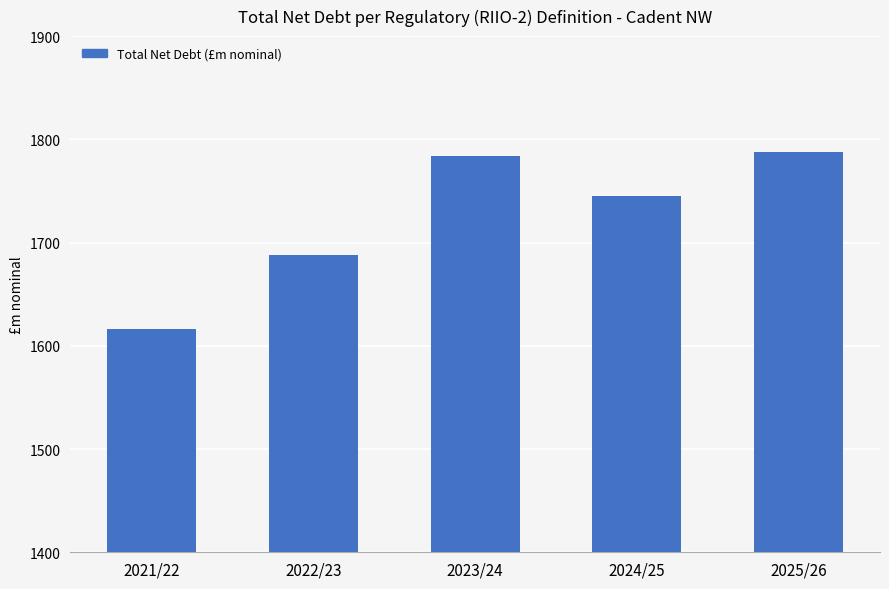

What is the smallest value displayed?

1616.6